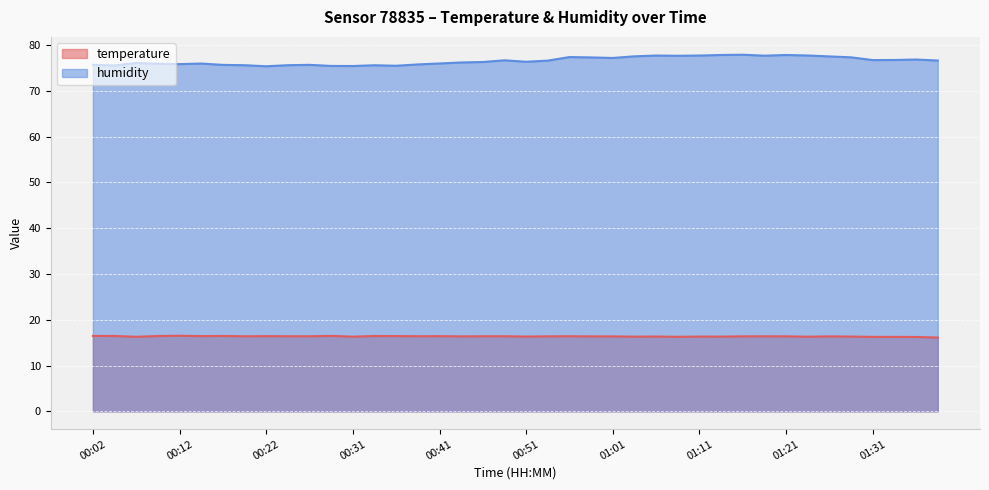

Which category has the lowest value in the temperature series?

01:38